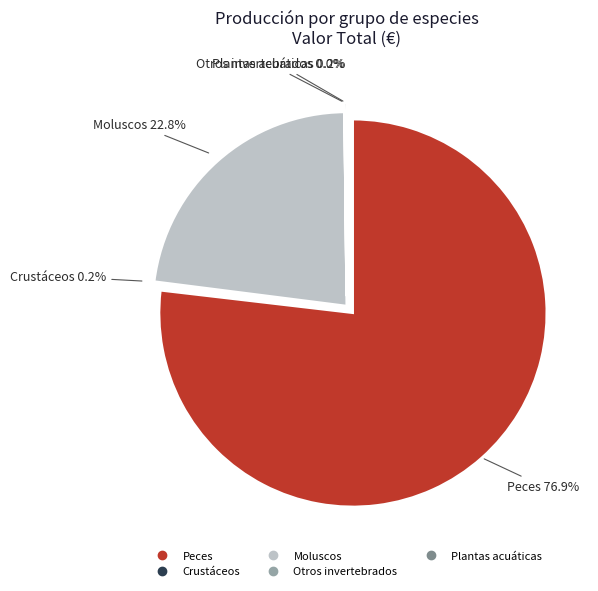

To the nearest percent, what is the average slice percentage?

20%